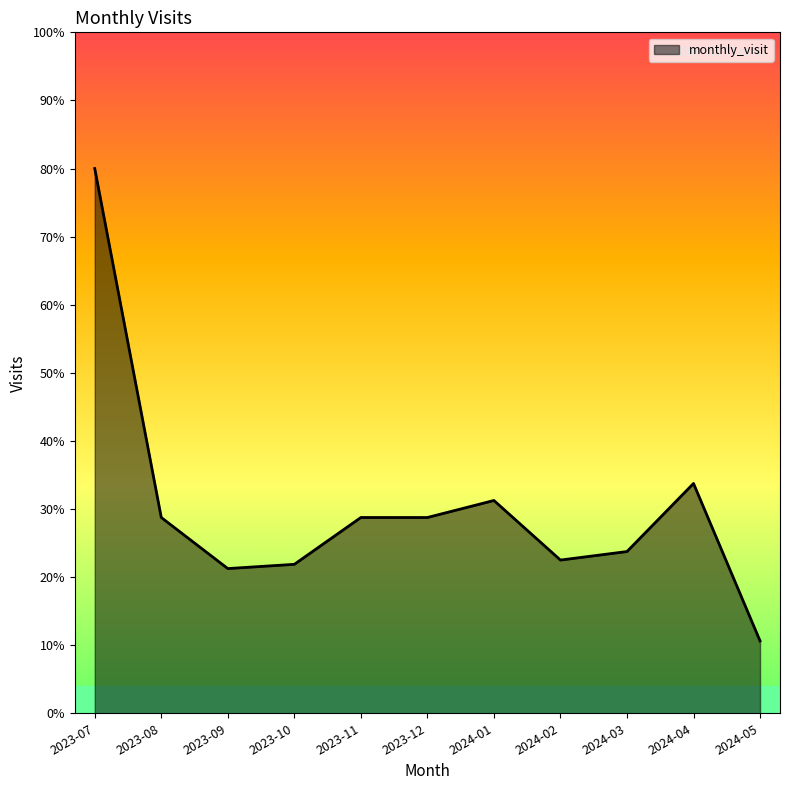

Reading left to right, transcribe all the data shown in this chart.

128	46	34	35	46	46	50	36	38	54	17